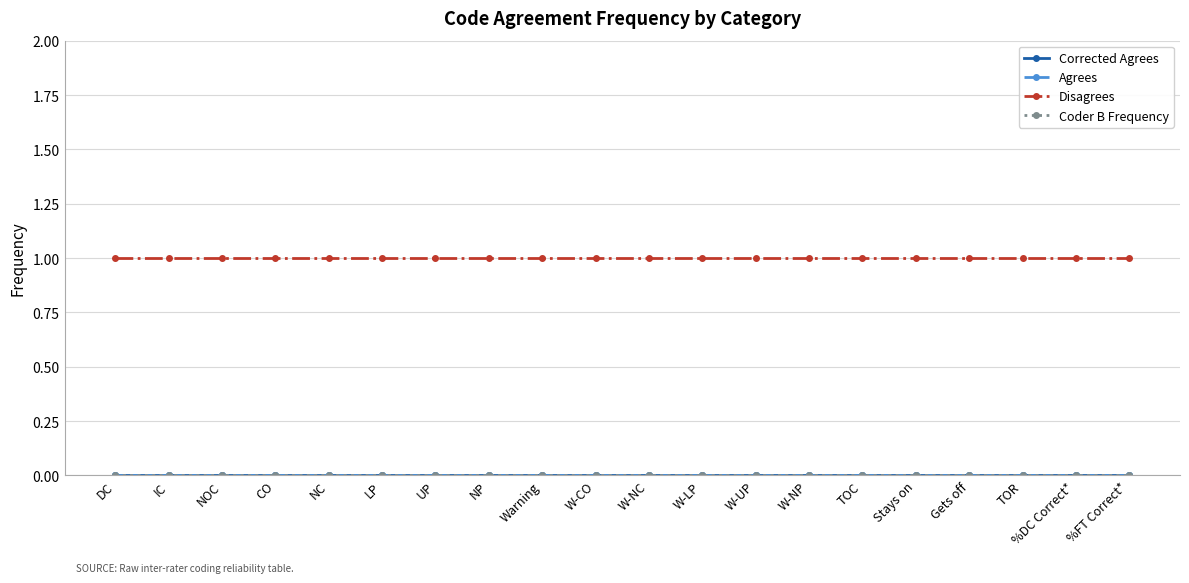

How many lines are shown in the chart?

4